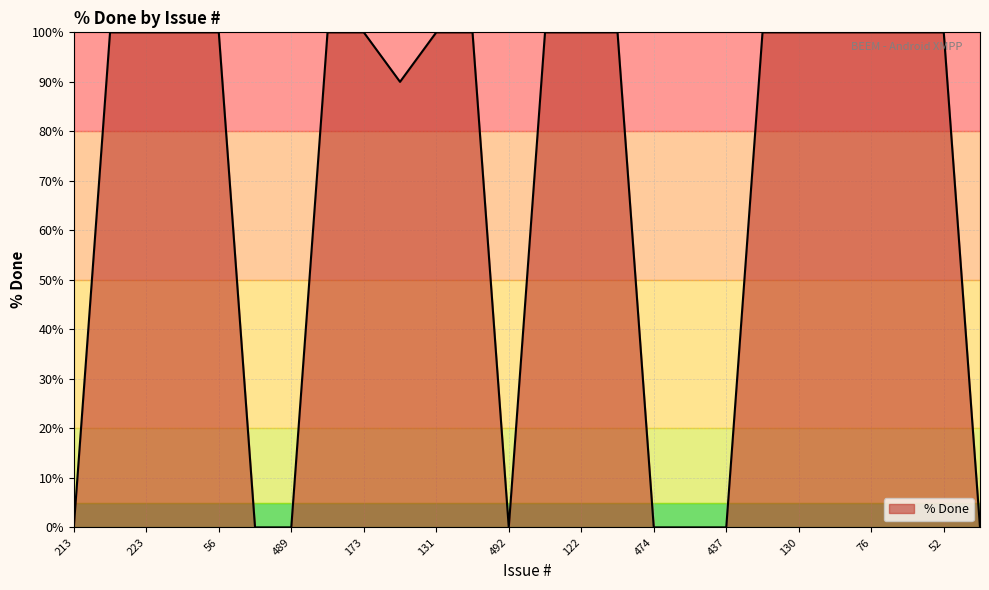

Count the values in the range 0 to 100.

26